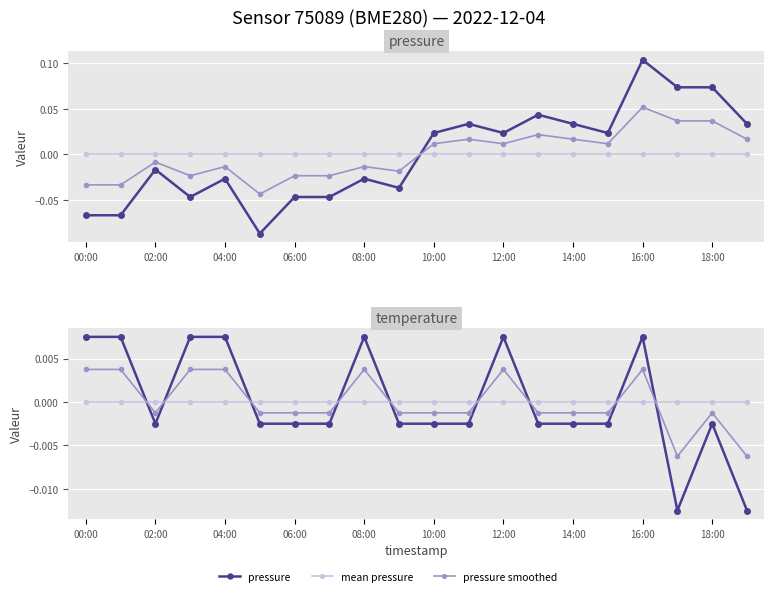

The temperature smoothed series shows -0.0 at 18:00. True or false?

True